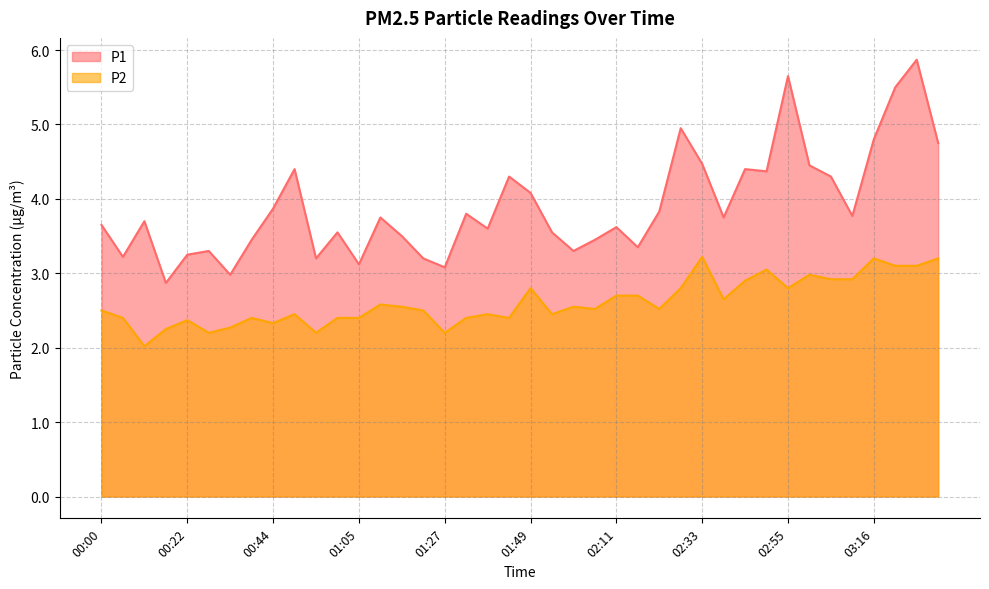

What is the label of the 36th point from the right?

00:22